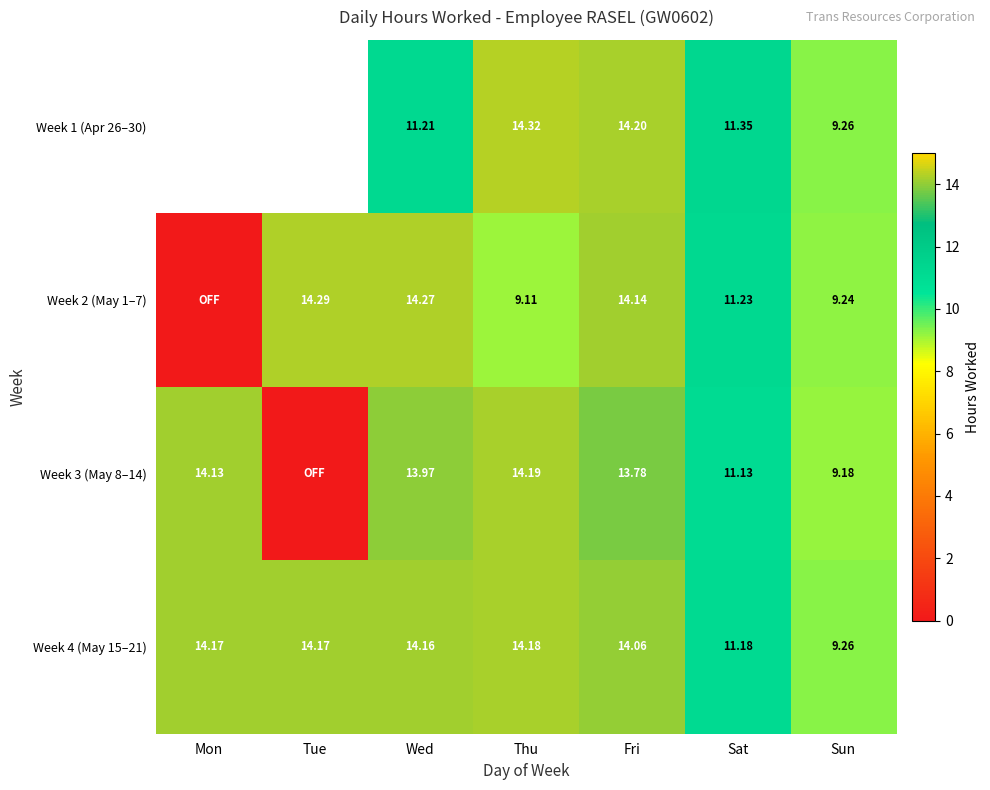

How many values in the Week 4 (May 15–21) series exceed 14?

5